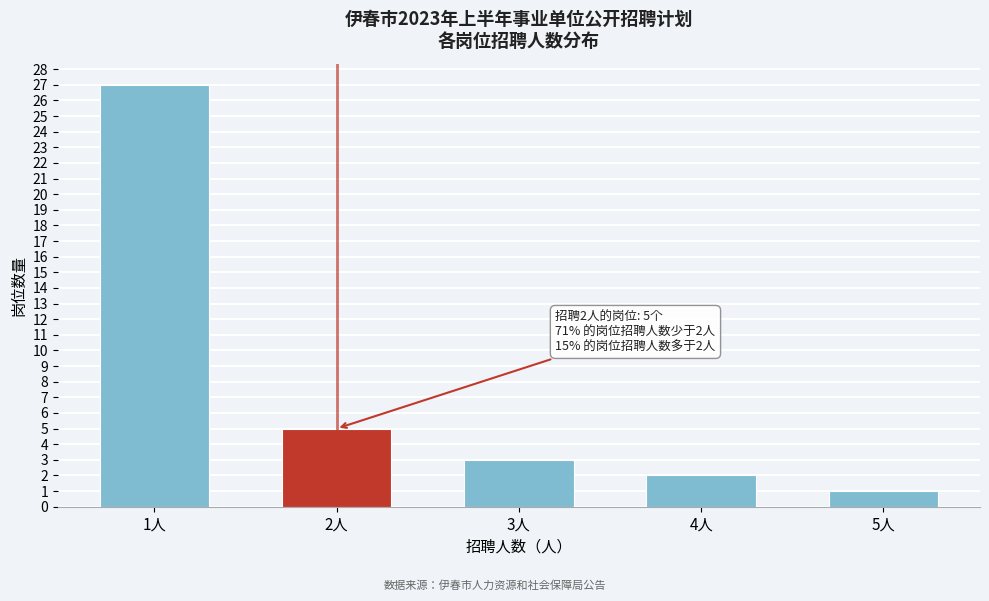

Reading left to right, what are all the values shown in this chart?

1人=27	2人=5	3人=3	4人=2	5人=1